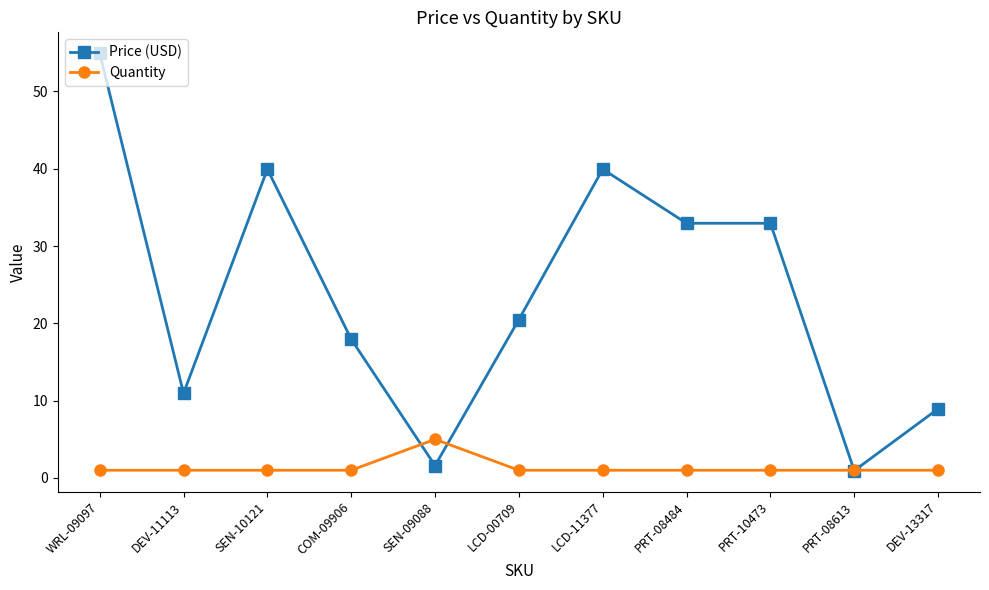

What is the label of the 9th point from the right?

SEN-10121